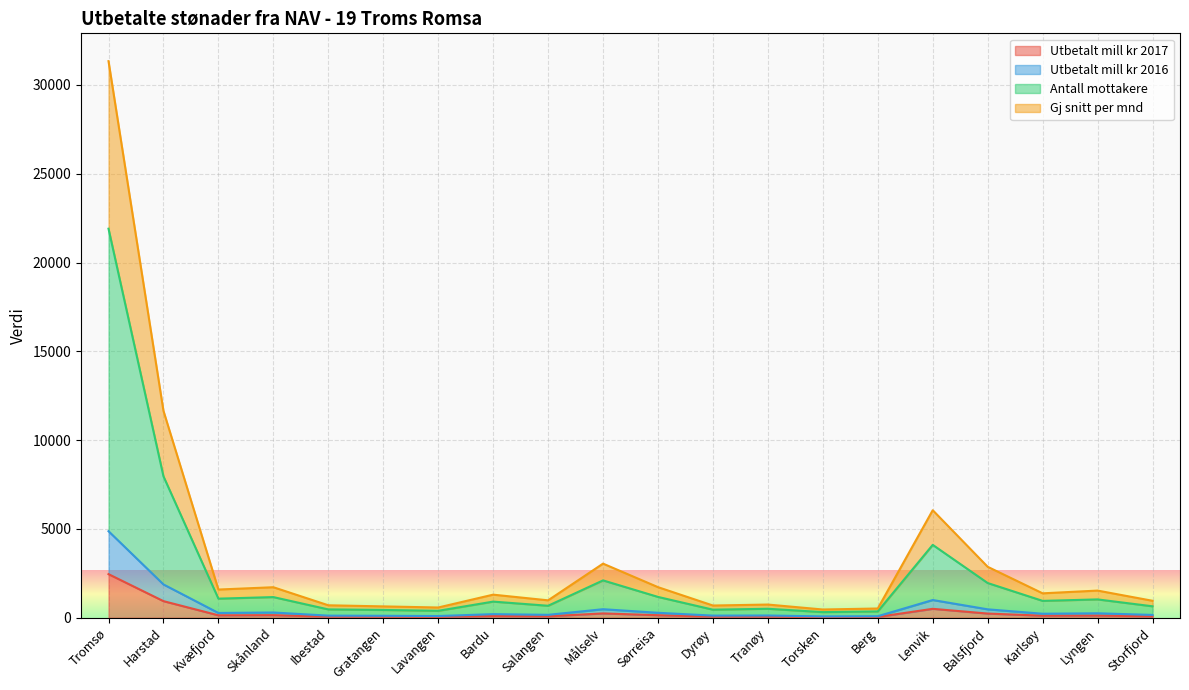

Reading right to left, list all the values displayed in this chart.

Utbetalt mill kr 2017: 77.0	120.3	111.9	232.5	499.3	42.7	35.9	59.5	59.7	139.8	240.1	78.8	94.9	45.8	53.6	57.7	143.6	133.6	931.8	2453.1
Utbetalt mill kr 2016: 155.3	247.5	222.4	470.6	995.0	82.4	72.5	123.0	116.8	275.7	477.4	161.2	199.5	92.8	106.8	115.1	291.7	266.1	1873.5	4871.3
Antall mottakere: 641.3	1029.5	946.4	1951.6	4101.0	353.4	313.5	502.0	450.8	1169.7	2100.4	671.2	905.5	386.8	435.8	466.1	1159.7	1072.1	7961.5	21906.3
Gj snitt per mnd: 951.4	1526.4	1371.8	2865.9	6052.2	517.2	461.1	739.6	684.9	1719.7	3044.4	977.2	1296.9	573.3	636.1	698.6	1715.6	1585.6	11650.1	31341.7